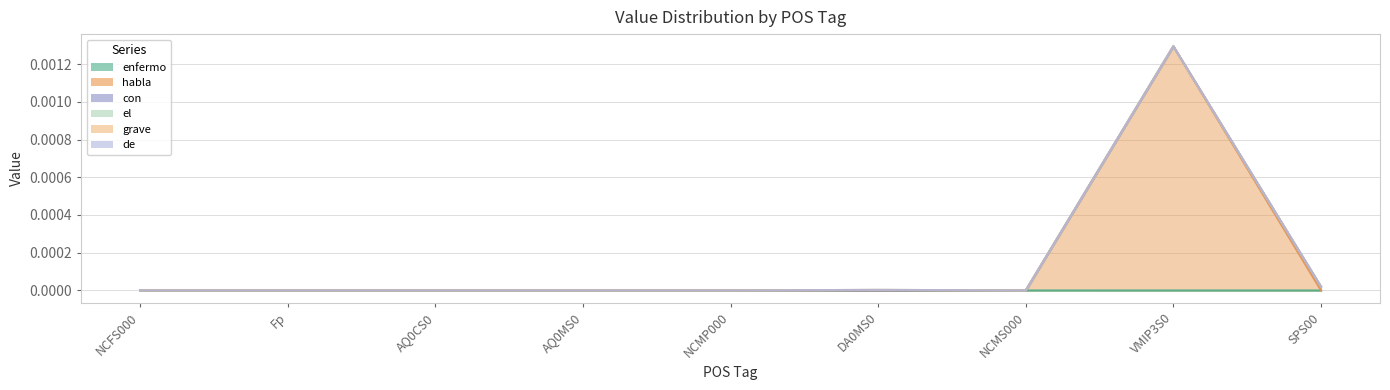

At how many categories does at least one series exceed 0?

6